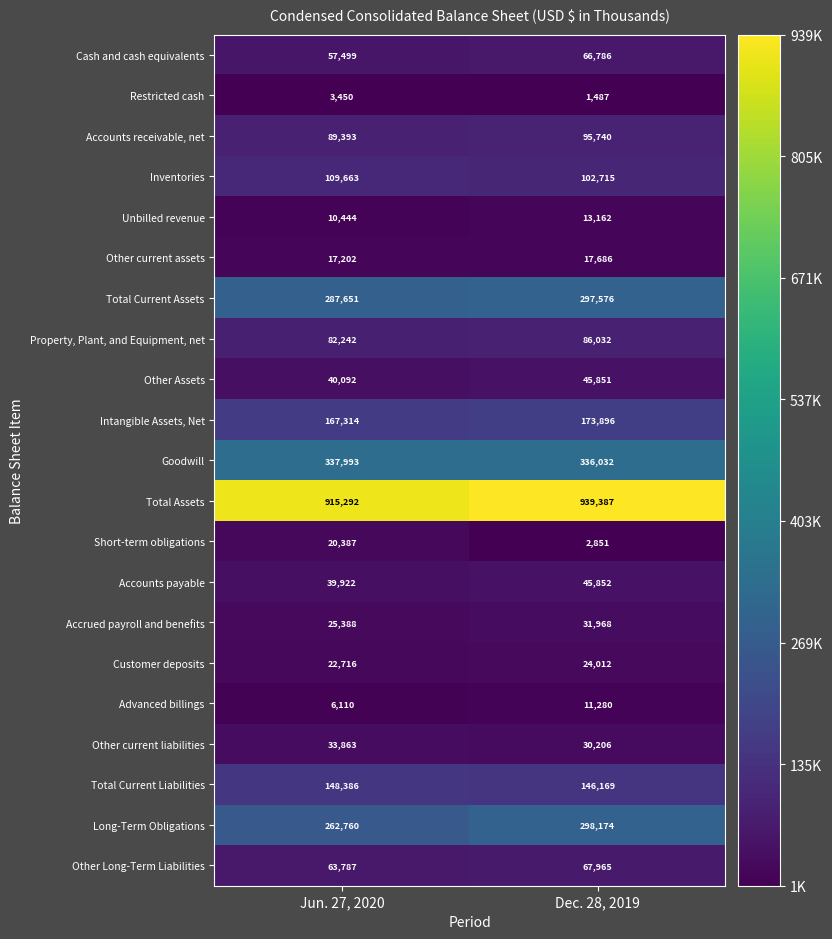

At which label is Total Assets closest to 927339?

Jun. 27, 2020